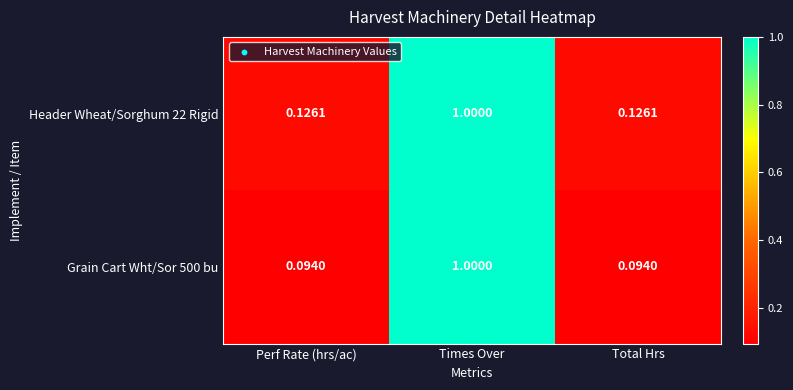

Is the value of Header Wheat/Sorghum 22 Rigid at Perf Rate (hrs/ac) greater than the value of Grain Cart Wht/Sor 500 bu at Total Hrs?

Yes